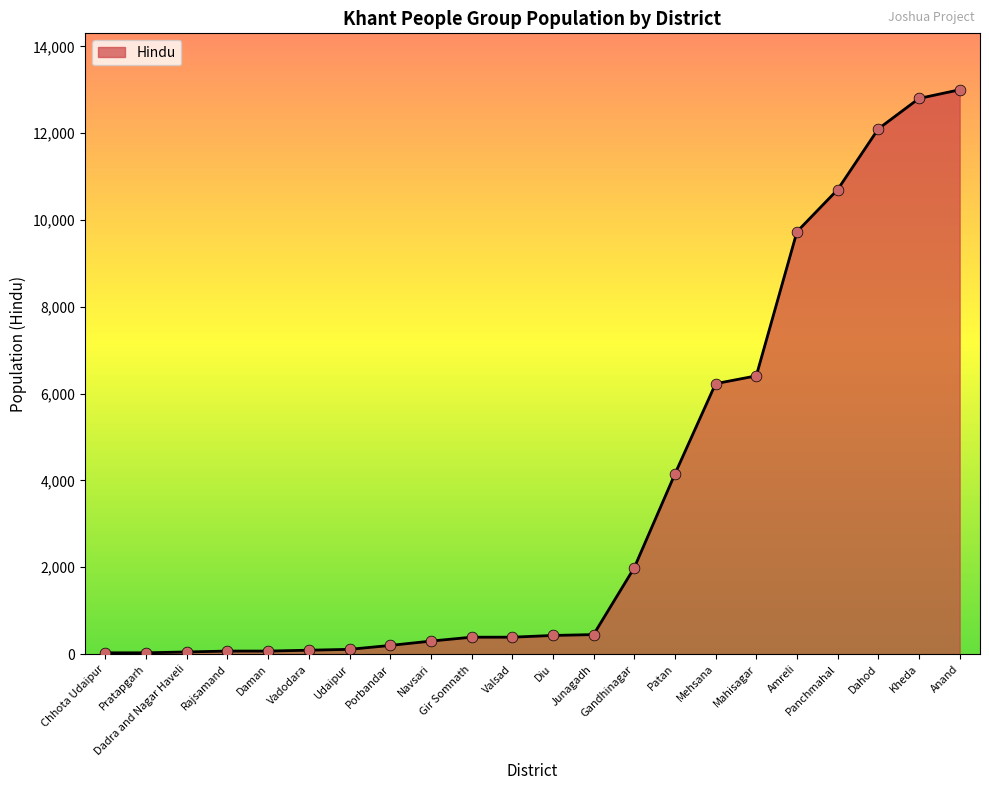

What is the change in value from Dadra and Nagar Haveli to Vadodara?

+40